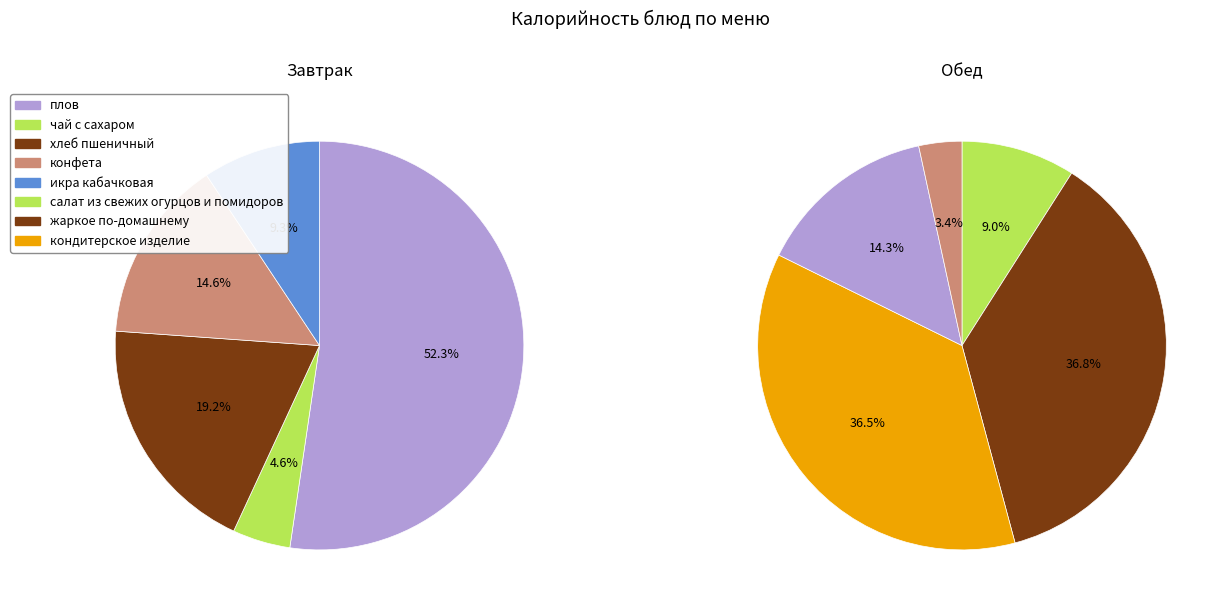

How many segments does this pie chart have?

10